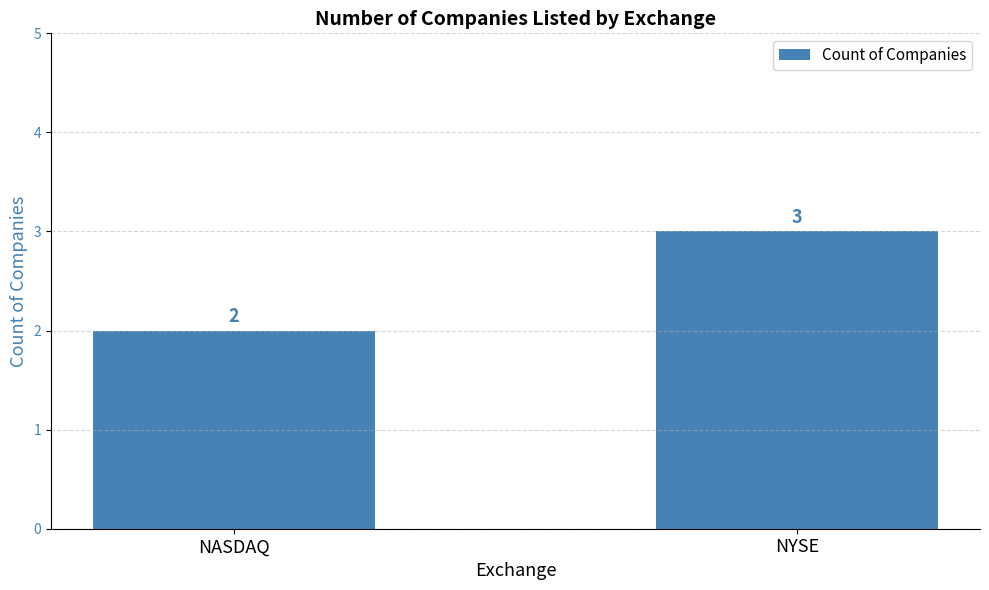

What is the maximum value shown in the chart?

3